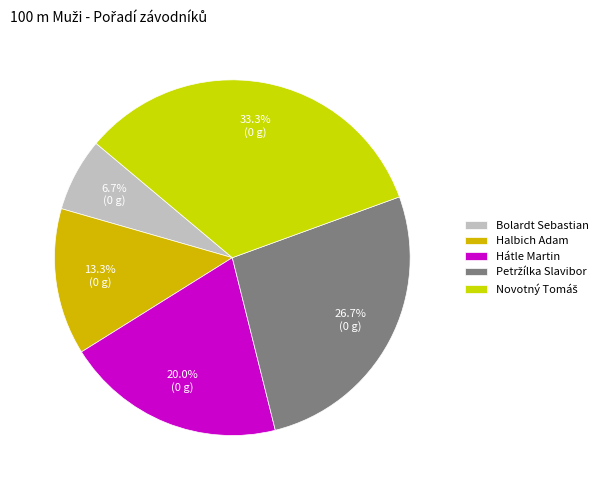

What is the change in value from Petržílka Slavibor to Novotný Tomáš?

+1